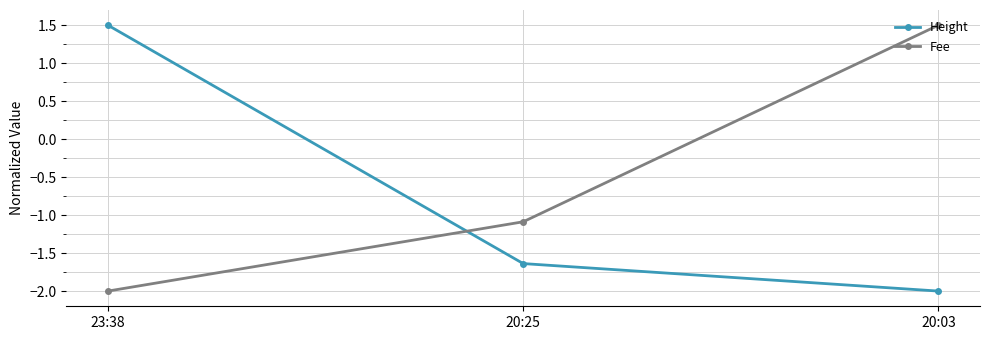

What is the sum of the Fee values at 23:38 and 20:03?

-0.5